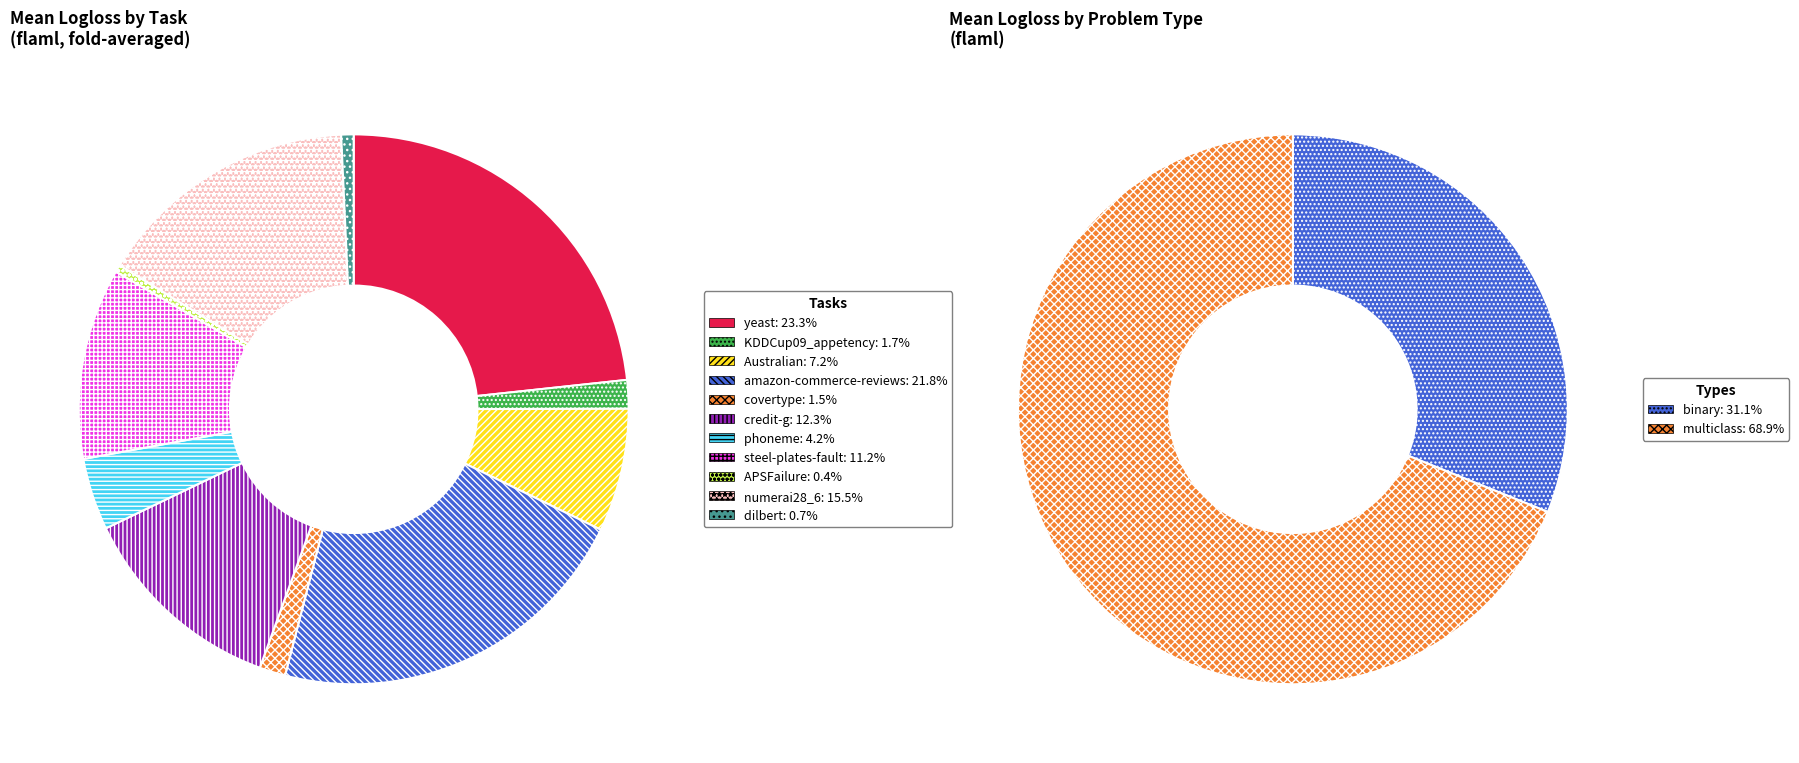

To the nearest percent, what percentage of the pie is 18?

1%